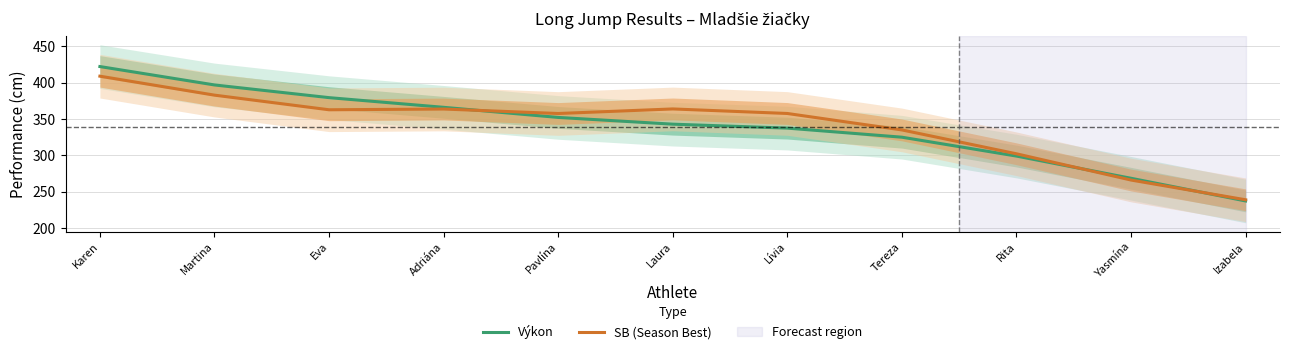

At which label does Výkon first exceed 343?

Karen